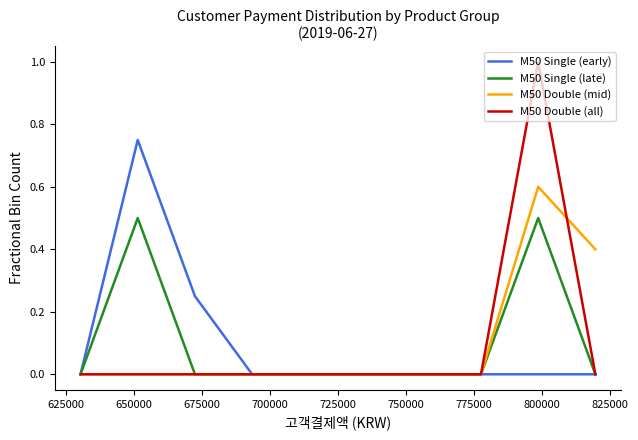

What is the maximum value shown in the chart?

1.0